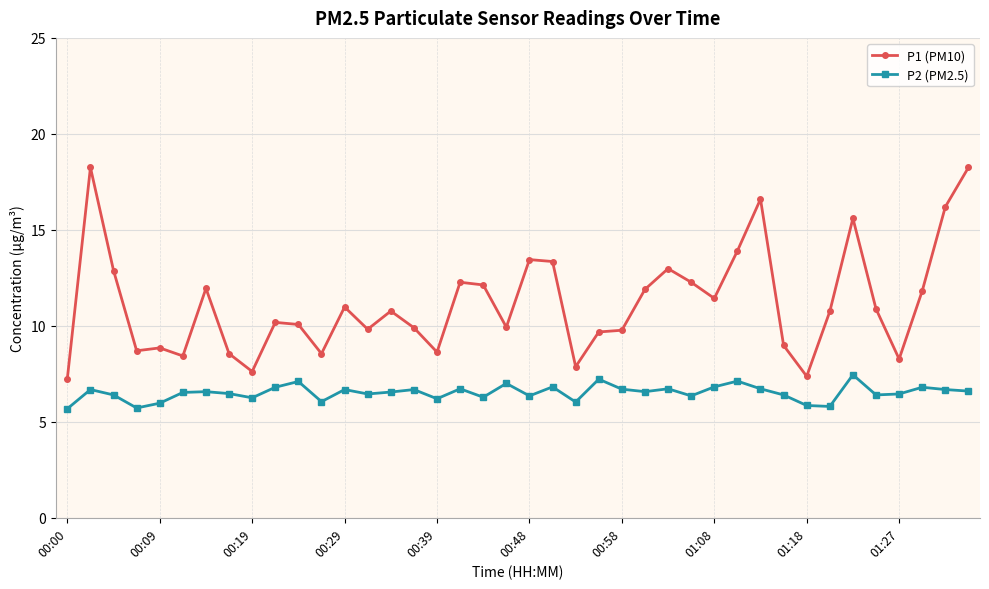

Rank the series by their average value, from lowest to highest.

P2 (PM2.5), P1 (PM10)